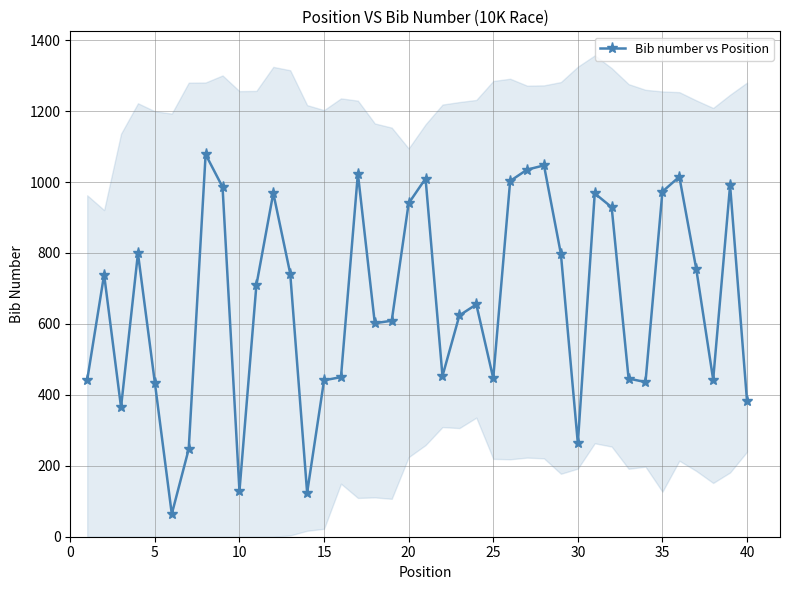

True or false: Bib number vs Position has more than 2 points higher than both neighbors.

True